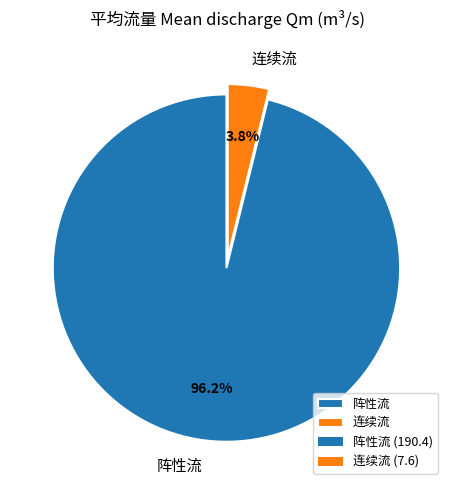

What portion of the pie excludes 阵性流?

3.8%